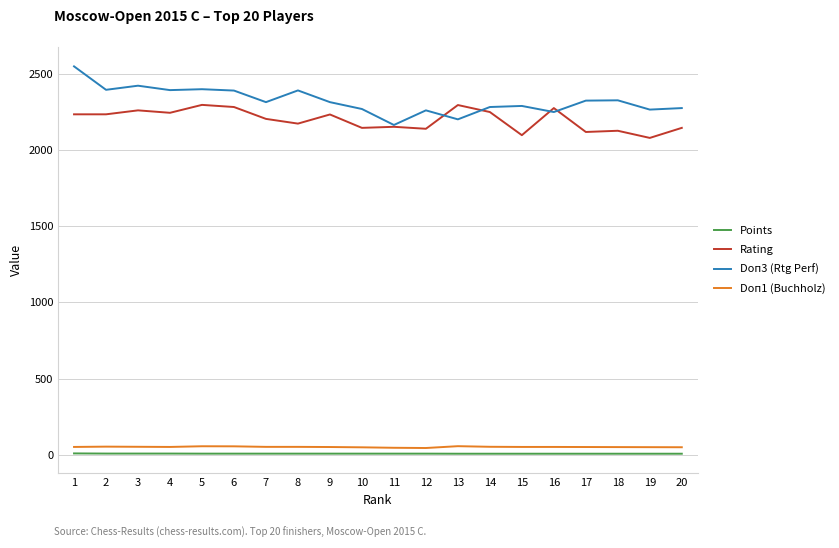

True or false: Doп1 (Buchholz) and Points cross at least once.

False